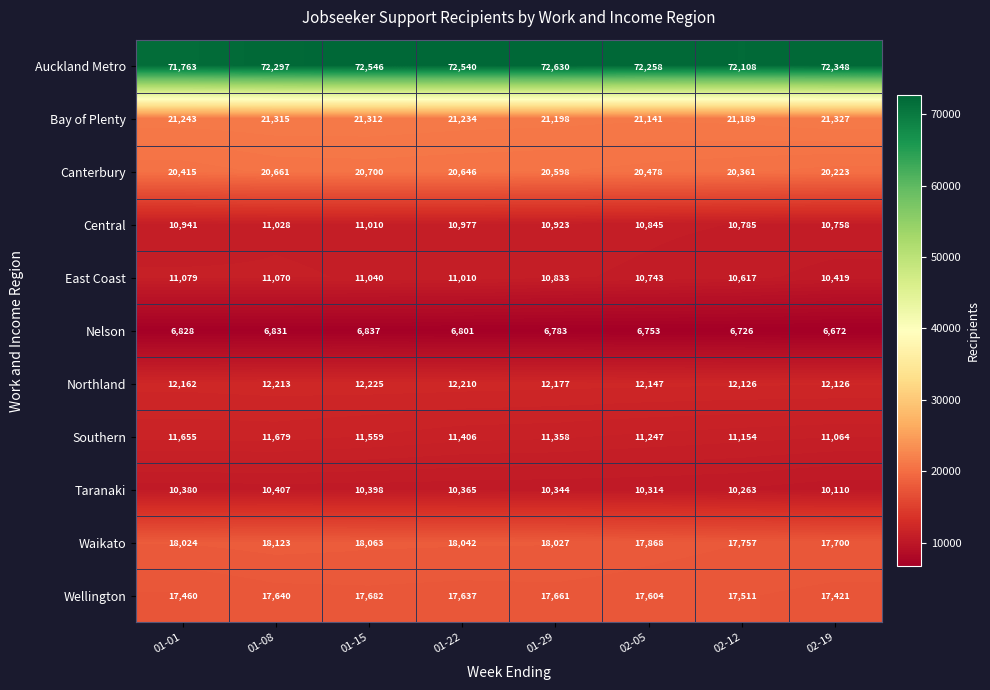

Between 01-22 and 02-05, which series saw the biggest shift?

Auckland Metro